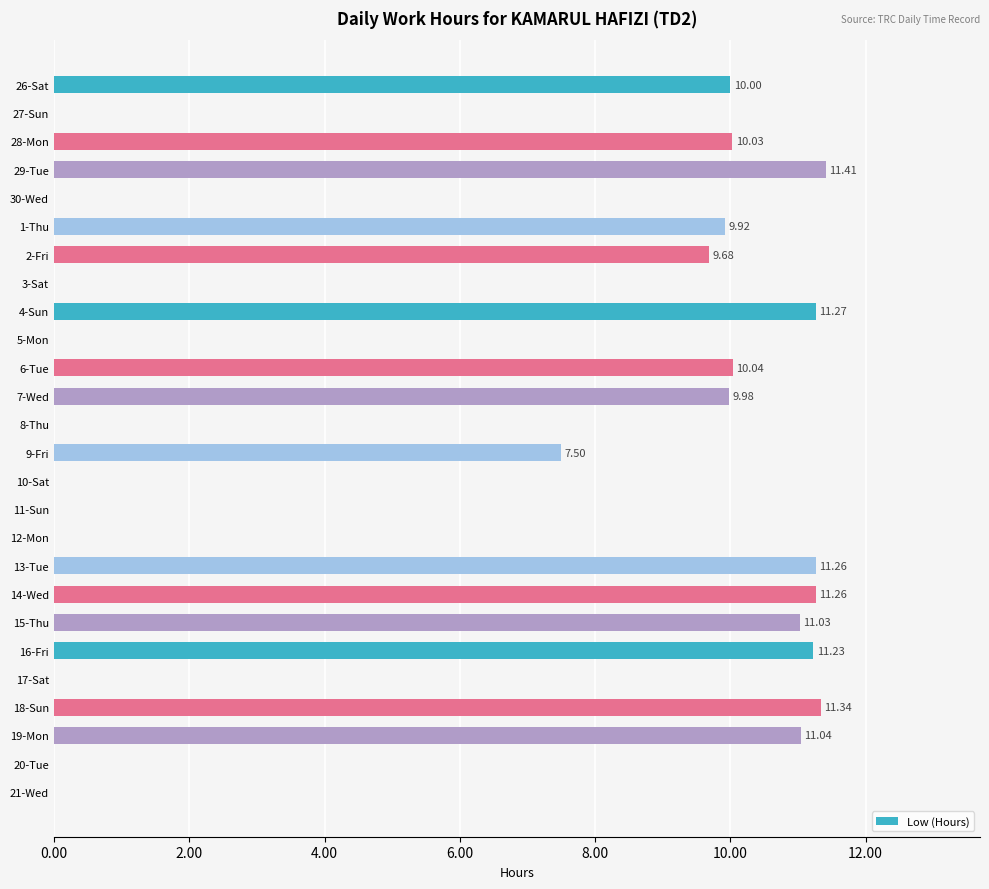

What is the sum of all values?

157.0